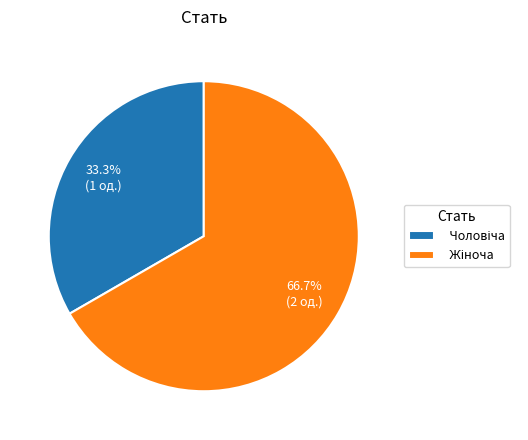

Is there any slice that represents more than half of the pie?

Yes